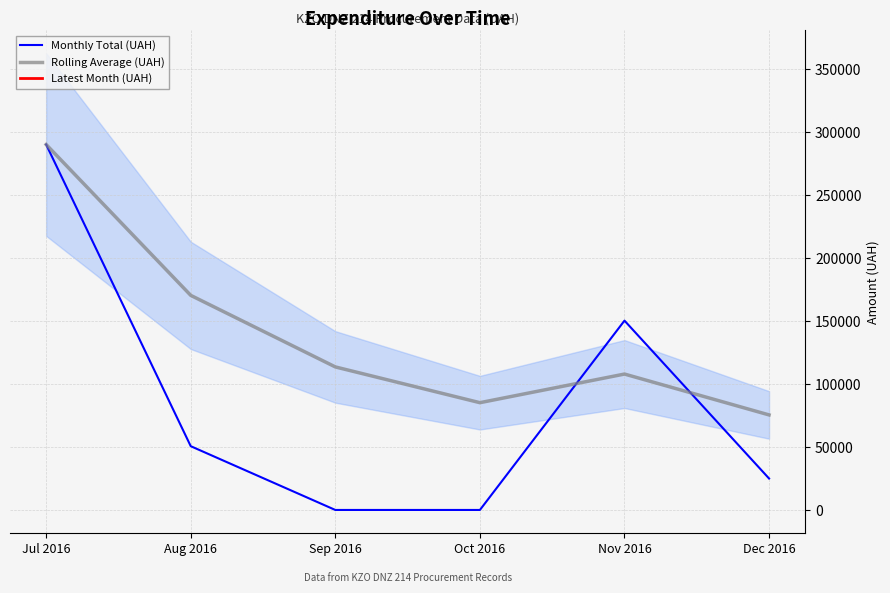

True or false: Monthly Total (UAH) and Rolling Average (UAH) cross at least once.

True